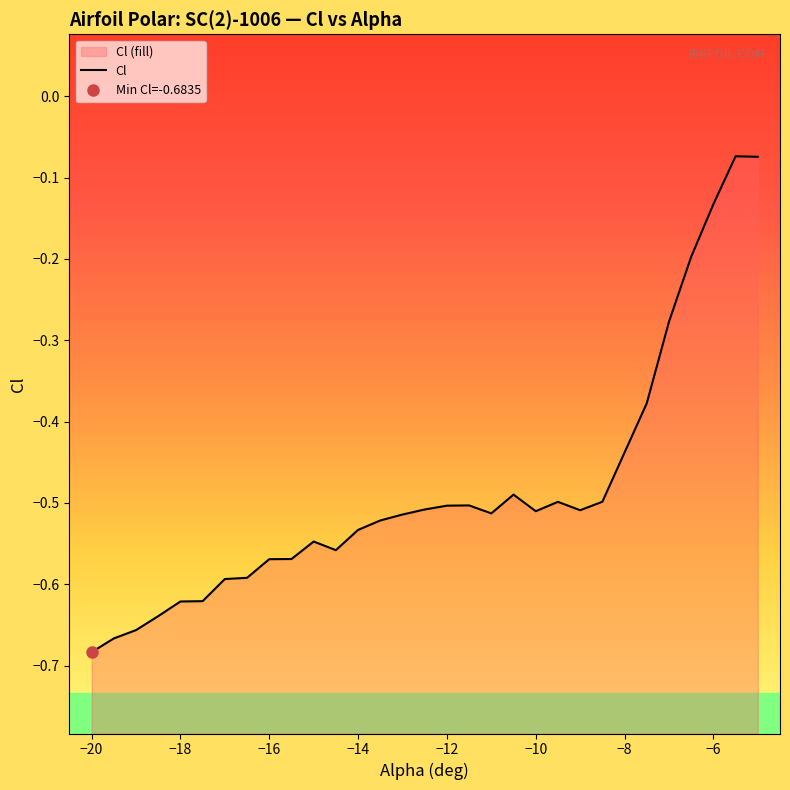

The value at 11 is -0.9. True or false?

False